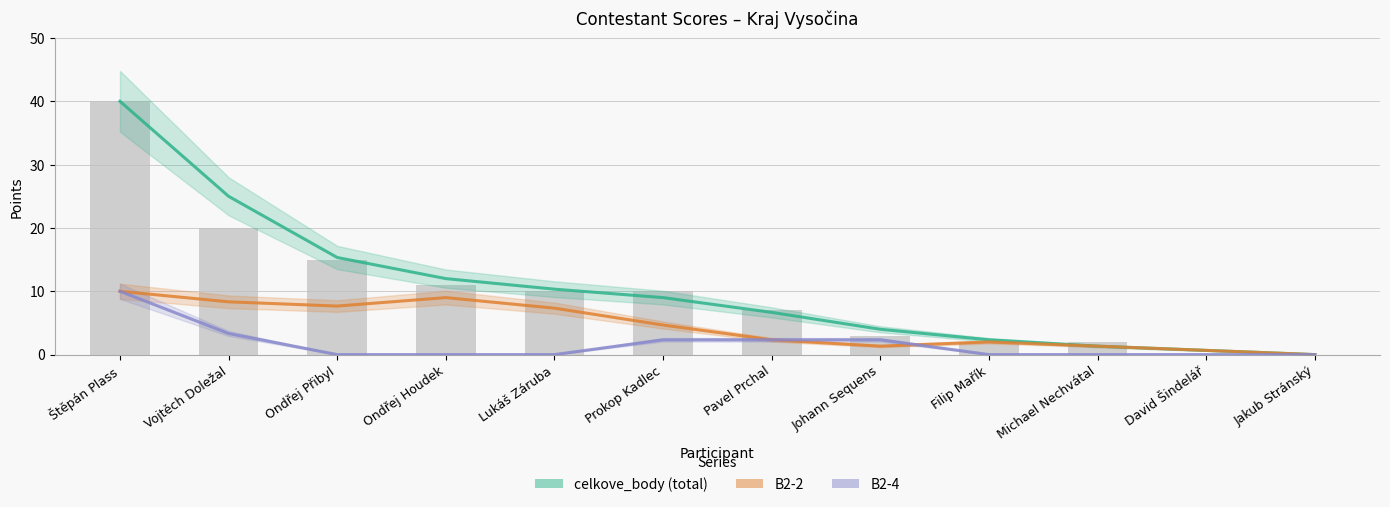

What is the sum of all B2-4 values?

20.3